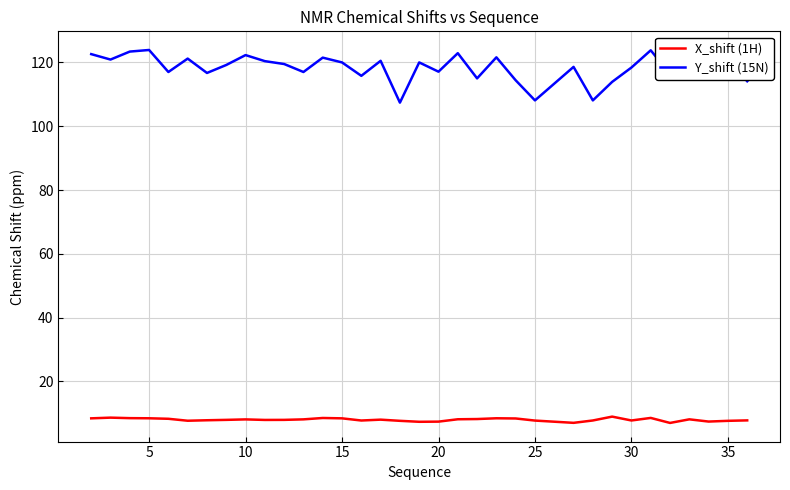

True or false: X_shift (1H) and Y_shift (15N) cross at least once.

False